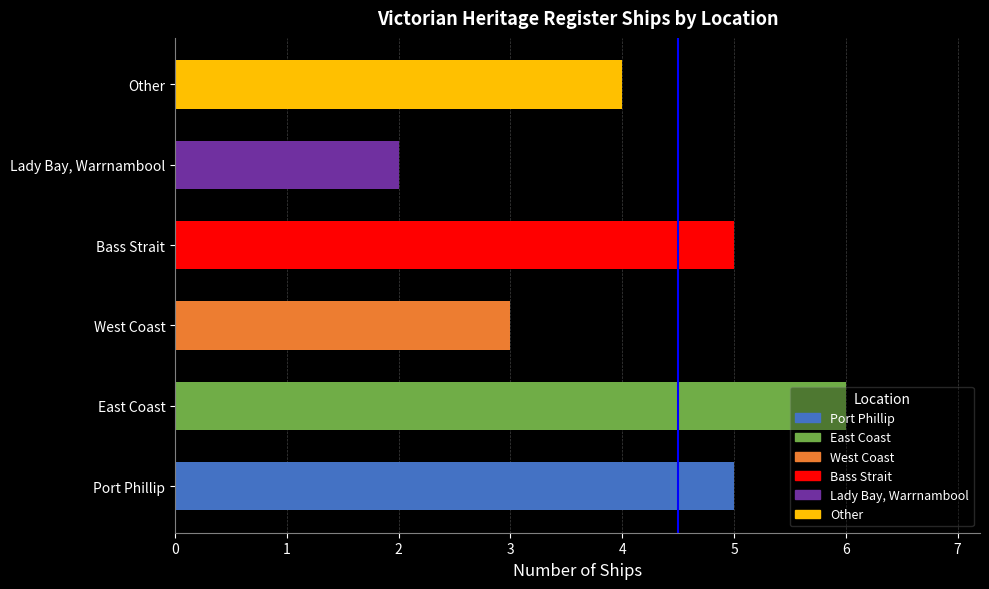

Between Bass Strait and East Coast, which is larger?

East Coast